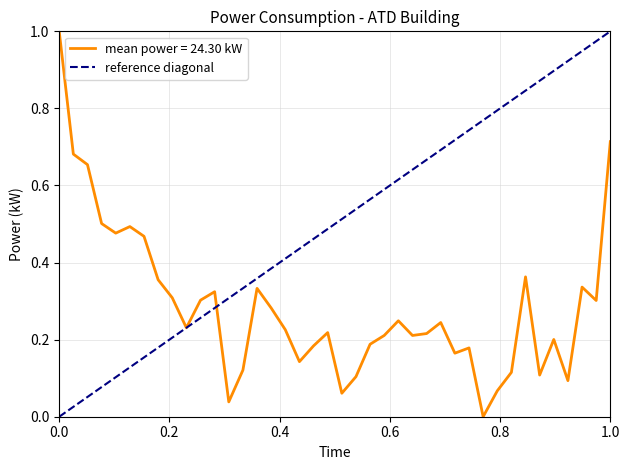

True or false: the data shows 0 at 0.0.

False